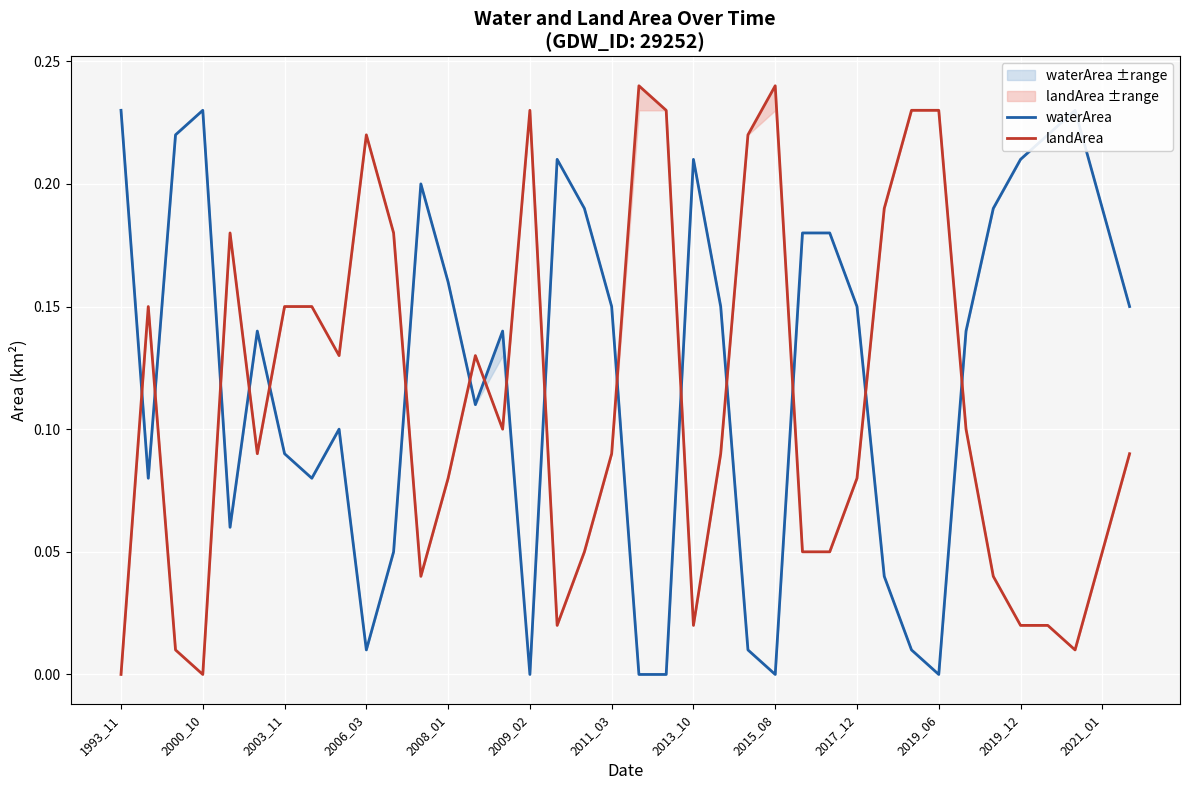

What is the total value across all series at 2017_12?

0.2